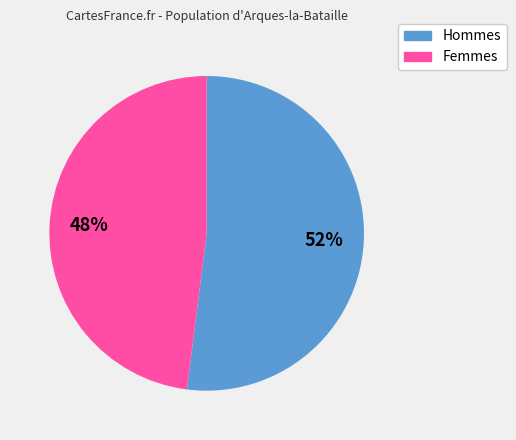

Is there any slice that represents more than half of the pie?

Yes